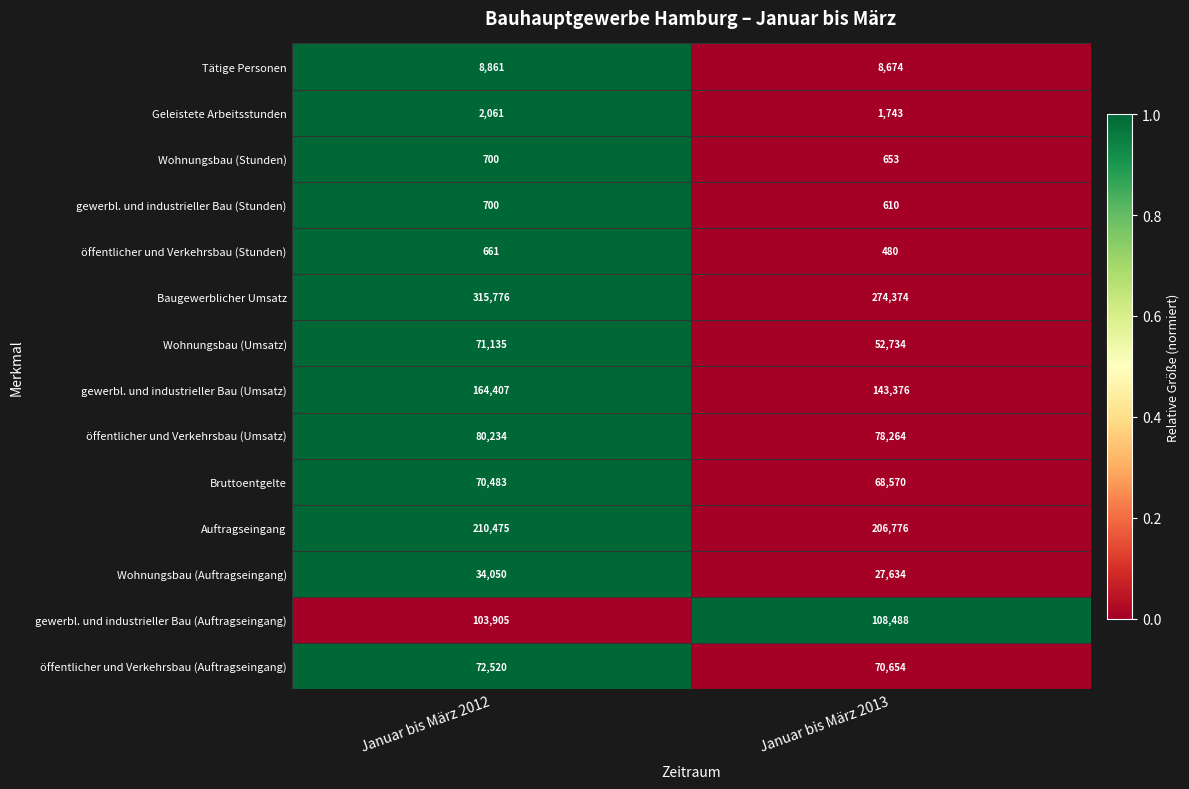

Is the value of Geleistete Arbeitsstunden at Januar bis März 2012 greater than the value of öffentlicher und Verkehrsbau (Auftragseingang) at Januar bis März 2012?

No